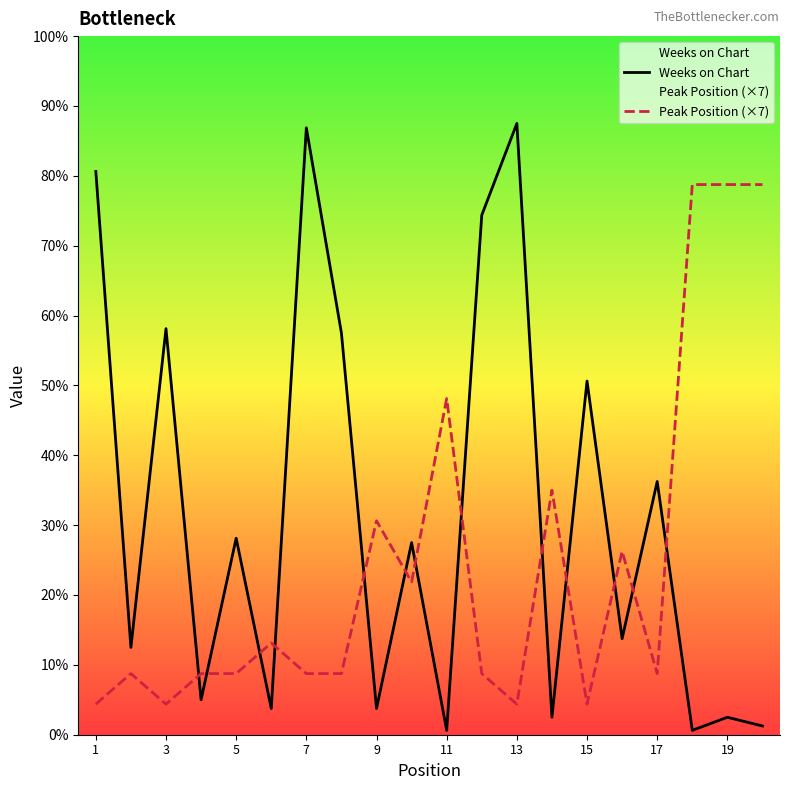

Does the chart display data point markers on the line(s)?

No